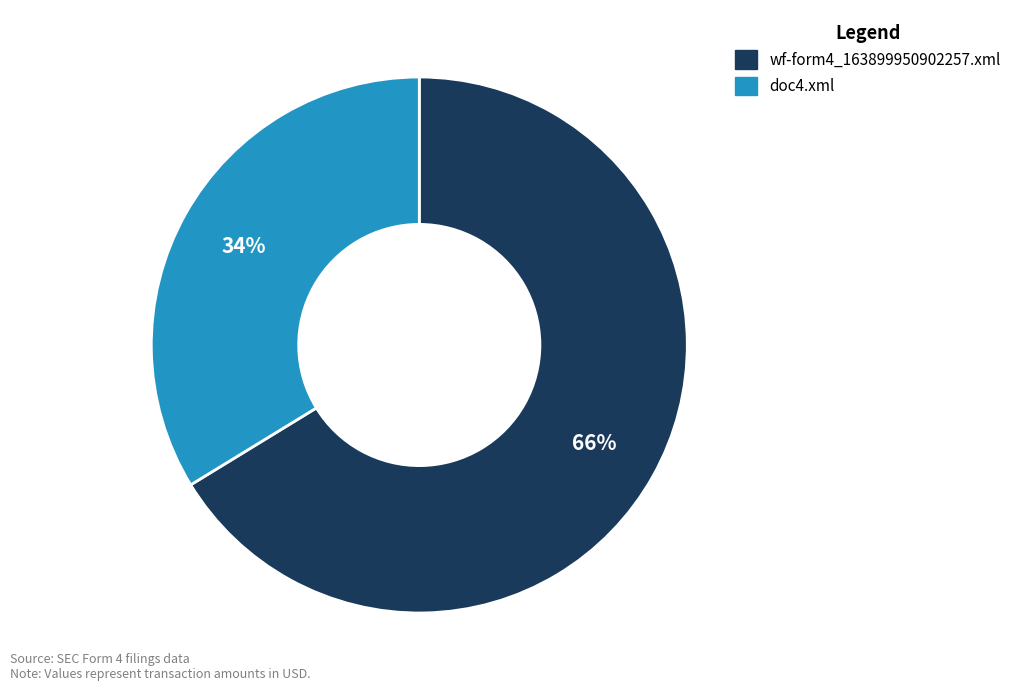

How many segments does this pie chart have?

2